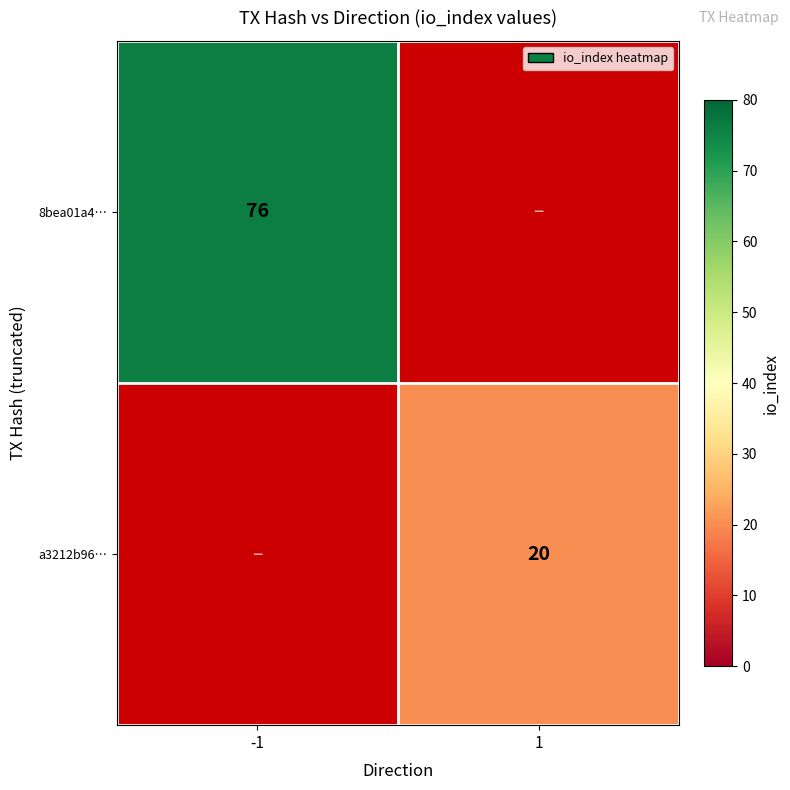

Is it true that a3212b96… equals 20 at 1?

True